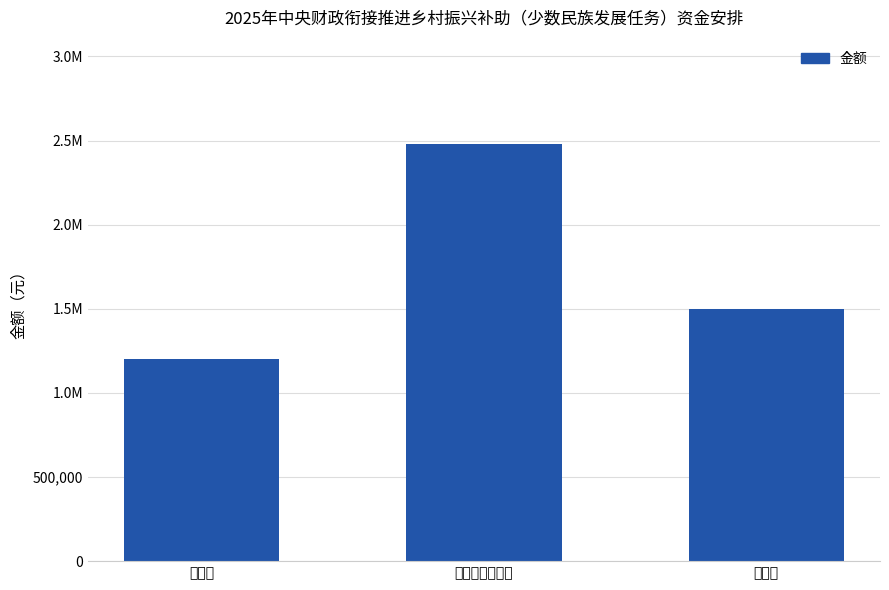

What is the label of the 3rd bar from the left?

英德市